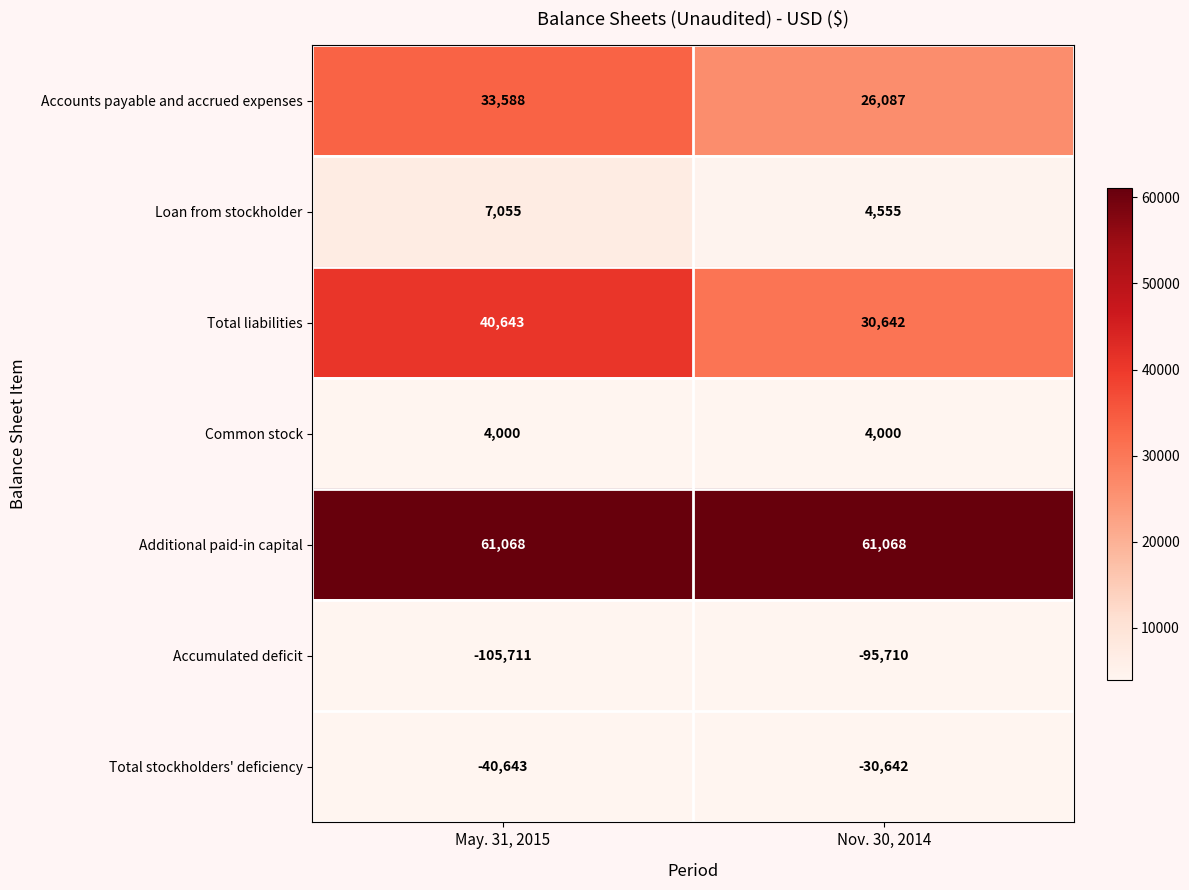

True or false: Total stockholders' deficiency has a value of -39962 at Nov. 30, 2014.

False